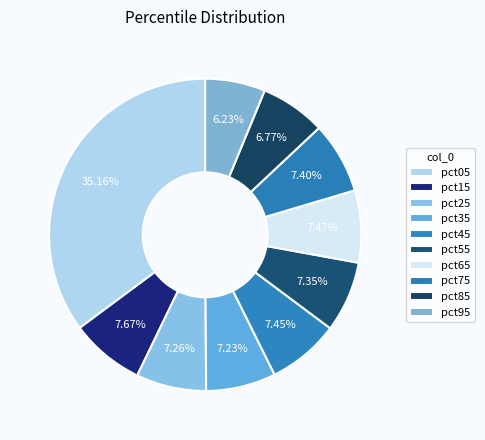

Is it true that pct75 is 1% of the pie?

False